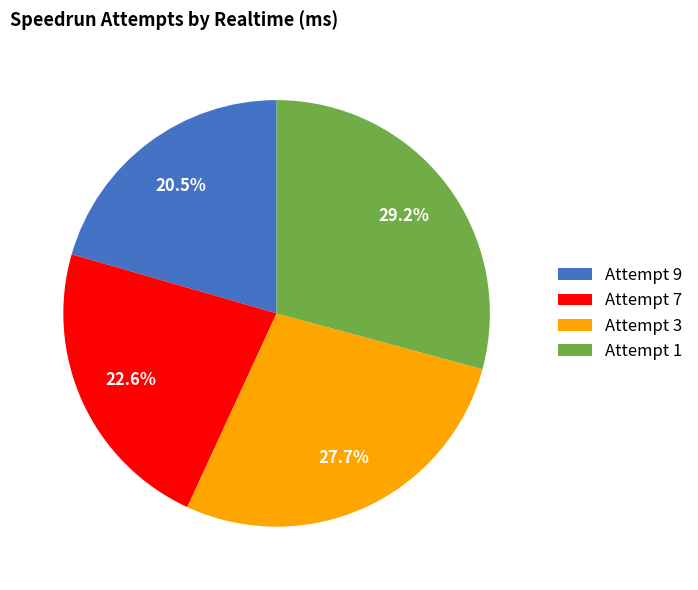

Approximately how many times larger is the value at Attempt 7 compared to Attempt 1?

0.8